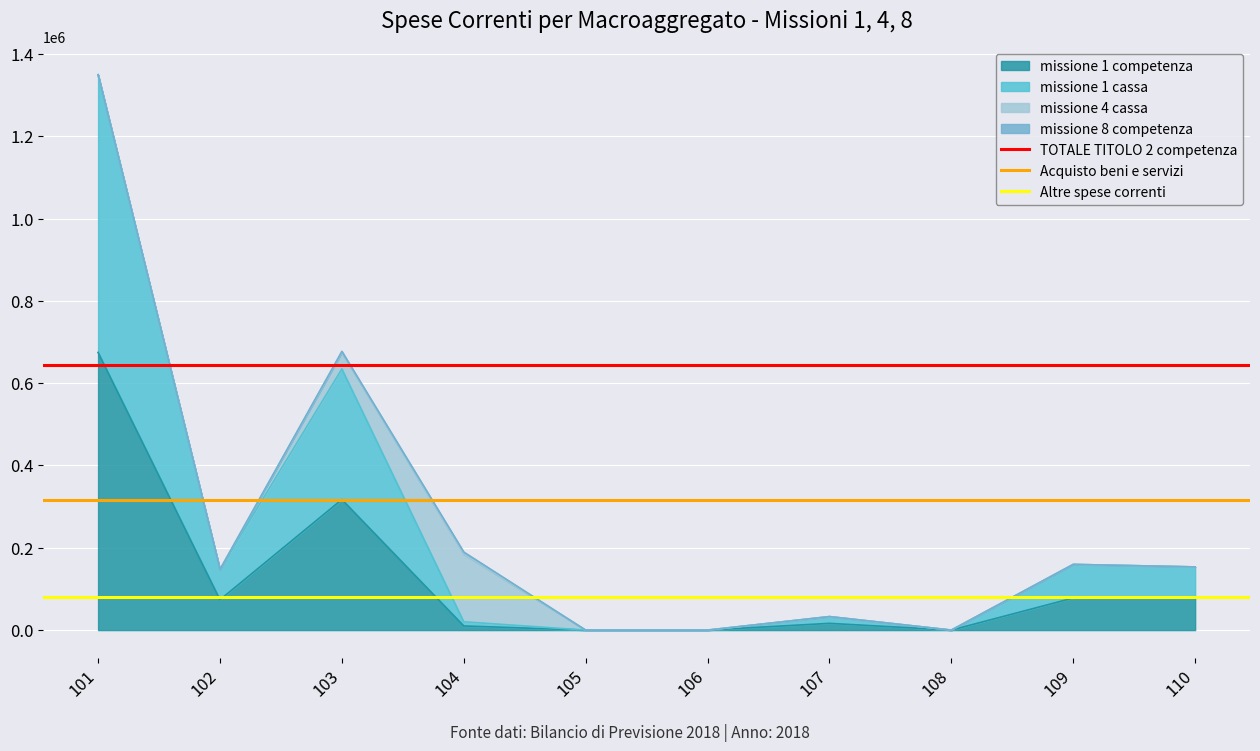

At which label does Acquisto beni e servizi reach its peak?

101